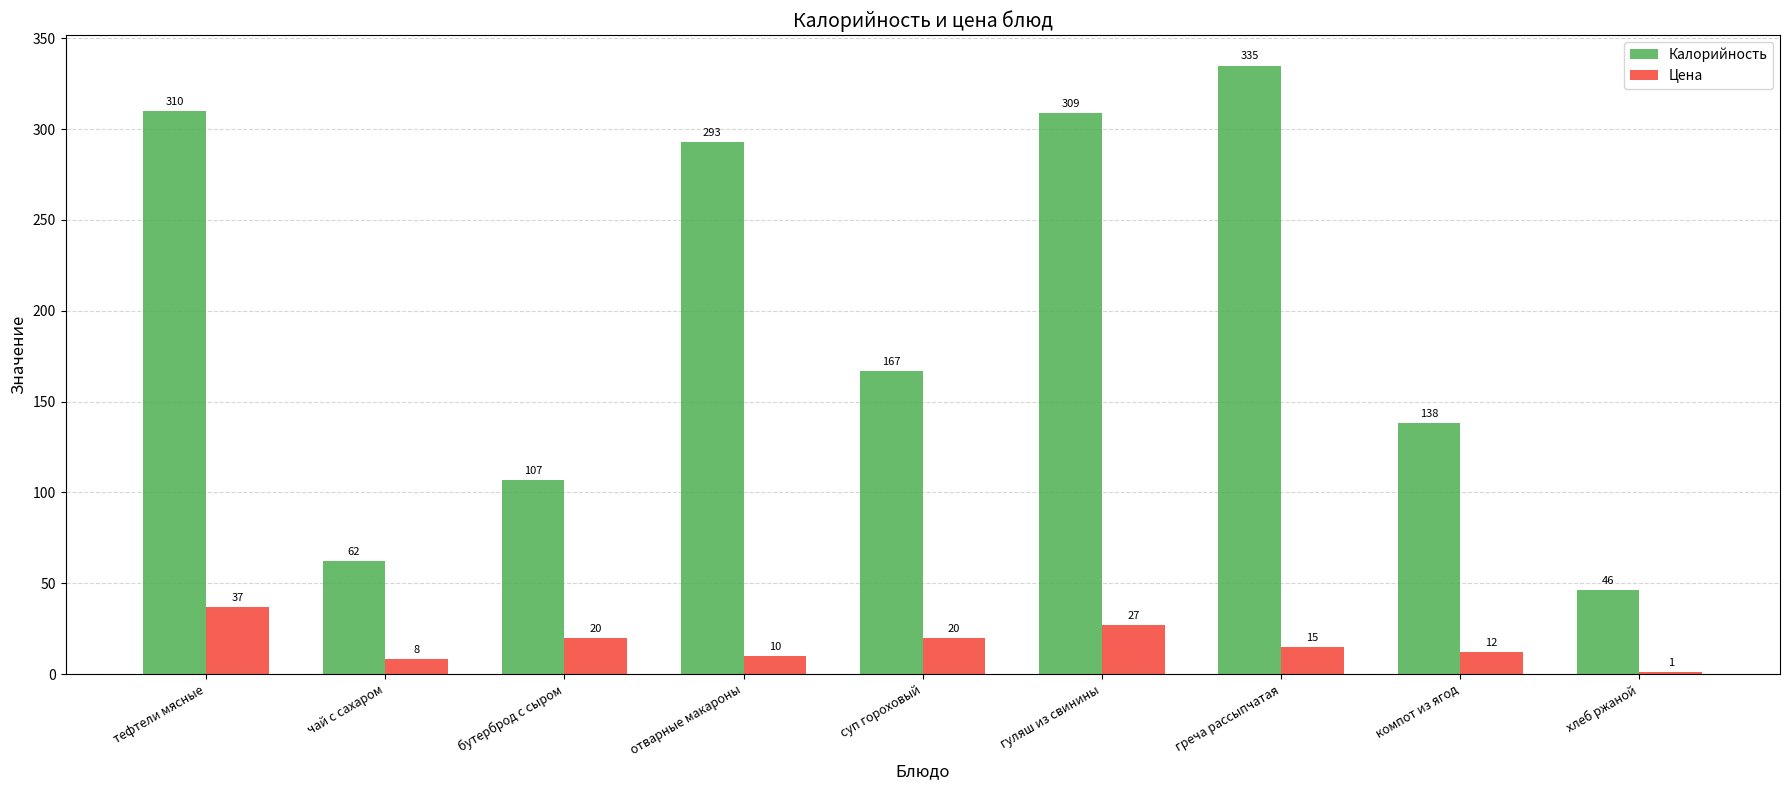

Where does the Калорийность series first go above 167?

тефтели мясные